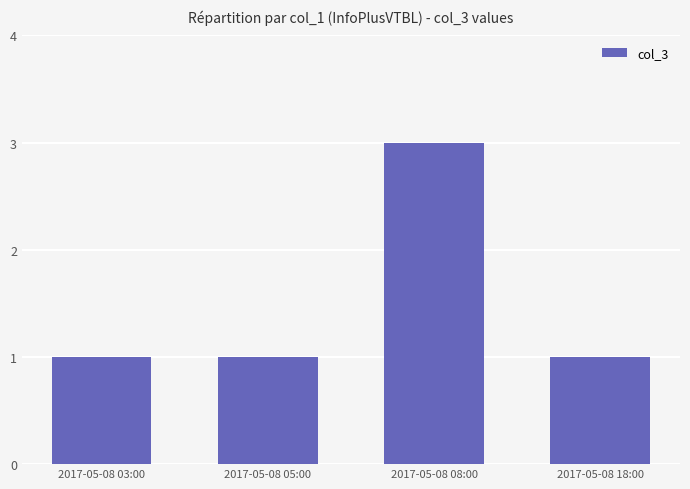

What is the sum of all values?

6